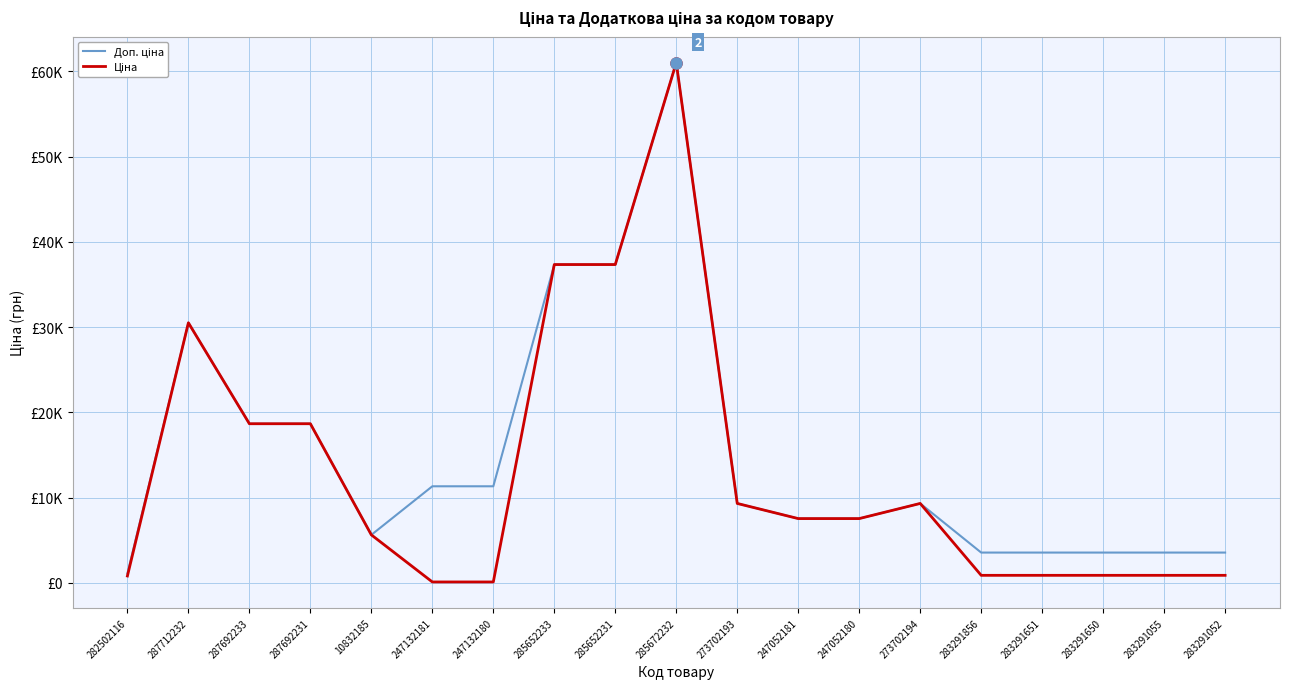

Does the chart have visible grid lines?

Yes